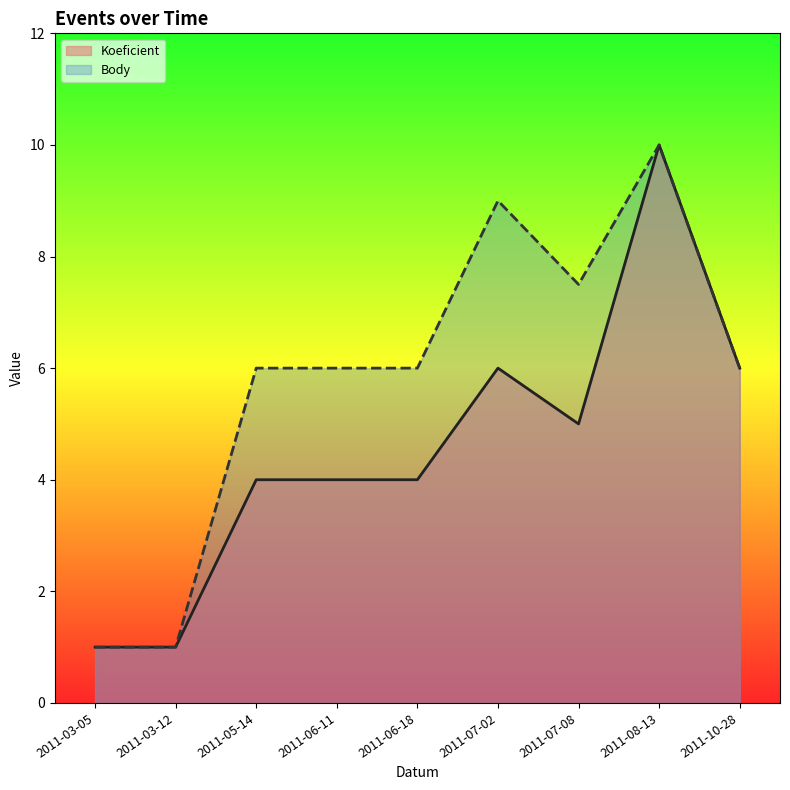

Reading right to left, list all the values displayed in this chart.

Koeficient: 2011-10-28=6.0	2011-08-13=10.0	2011-07-08=5.0	2011-07-02=6.0	2011-06-18=4.0	2011-06-11=4.0	2011-05-14=4.0	2011-03-12=1.0	2011-03-05=1.0
Body: 2011-10-28=6.0	2011-08-13=10.0	2011-07-08=7.5	2011-07-02=9.0	2011-06-18=6.0	2011-06-11=6.0	2011-05-14=6.0	2011-03-12=1.0	2011-03-05=1.0